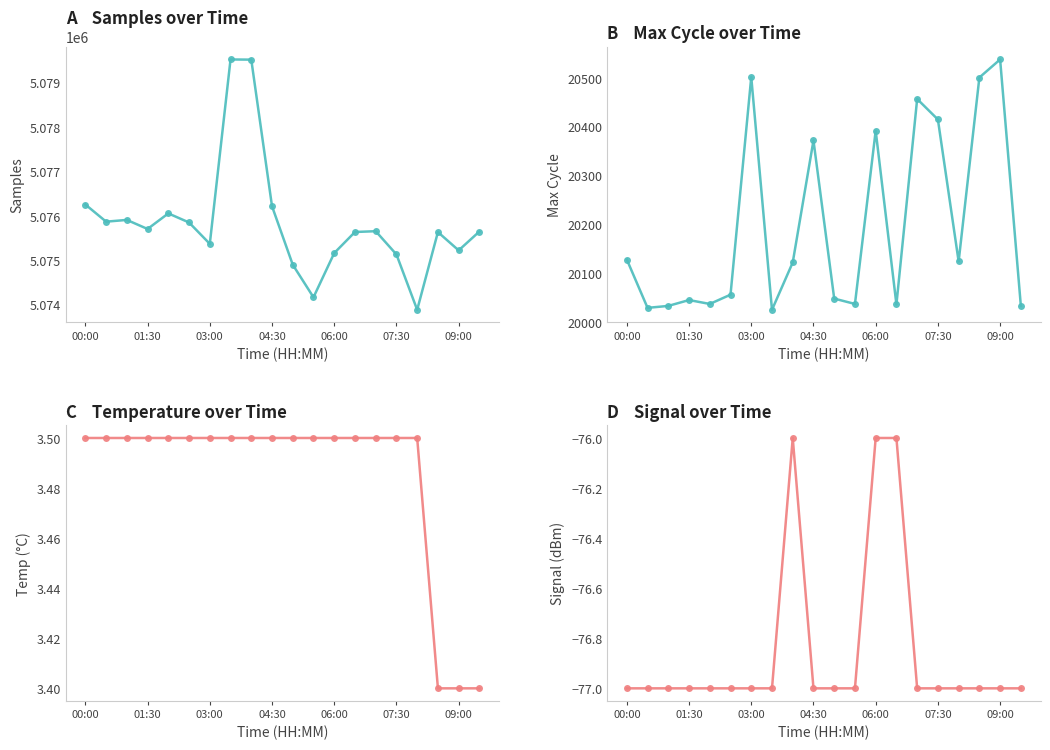

Which series has the largest total across all categories?

Samples